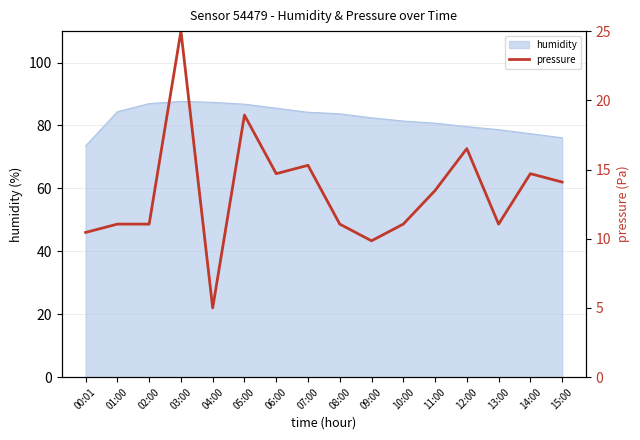

The humidity series shows 80.7 at 11:00. True or false?

True